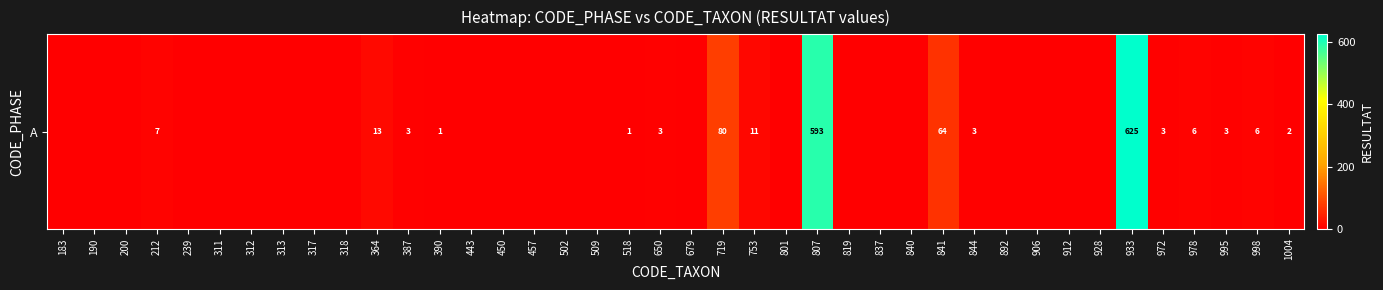

List the labels in order of value, largest first.

933, 807, 719, 841, 364, 753, 212, 978, 998, 387, 650, 844, 972, 995, 1004, 390, 518, 183, 190, 200, 239, 311, 312, 313, 317, 318, 443, 450, 457, 502, 509, 679, 801, 819, 837, 840, 892, 906, 912, 928